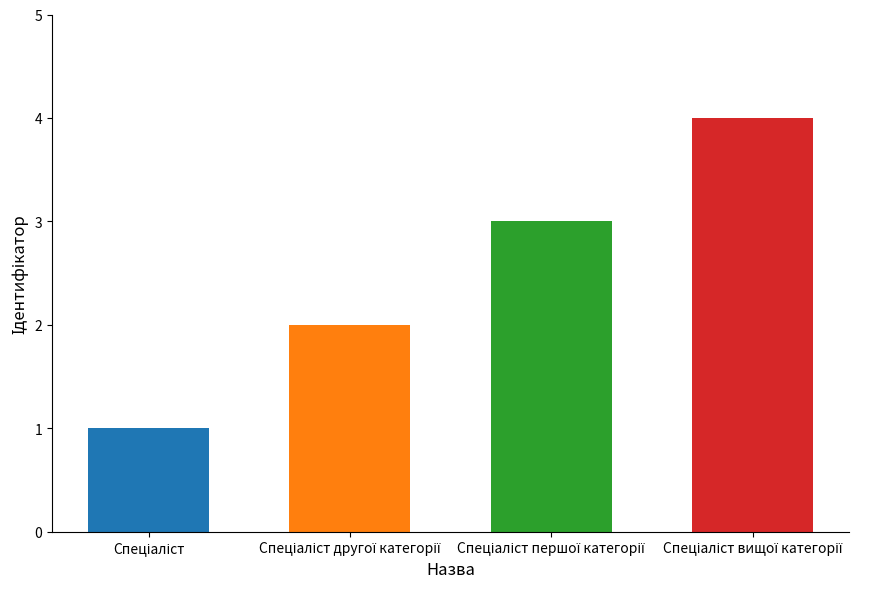

Reading left to right, list all the values displayed in this chart.

Спеціаліст=1	Спеціаліст другої категорії=2	Спеціаліст першої категорії=3	Спеціаліст вищої категорії=4